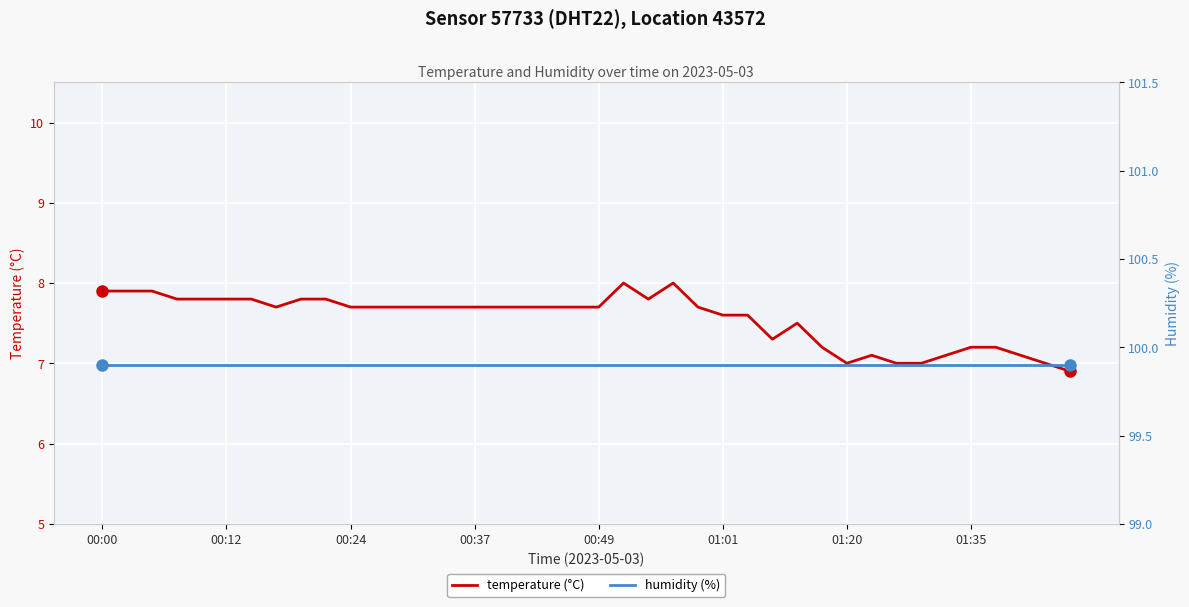

List the series in order of their peak value, highest first.

humidity (%), temperature (°C)